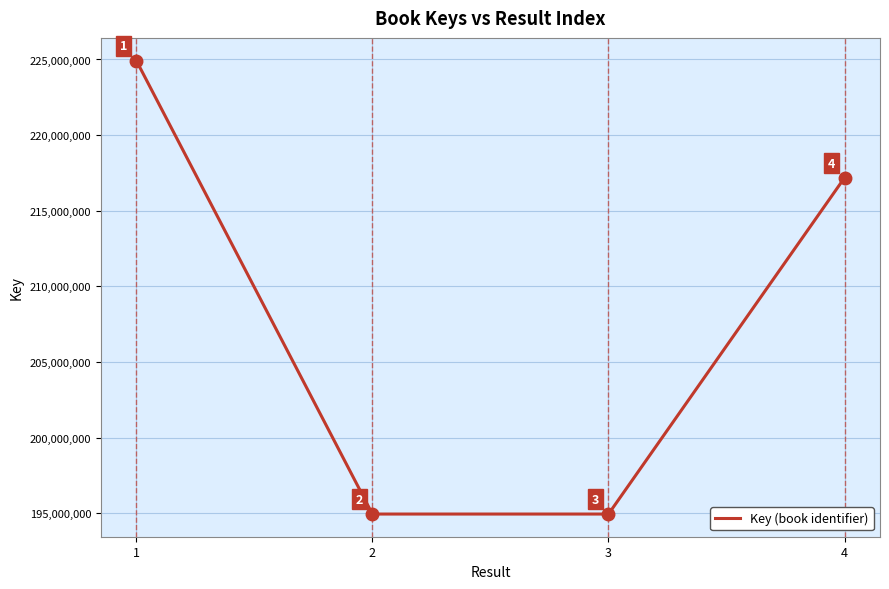

Is this an area chart (filled region under the line)?

No